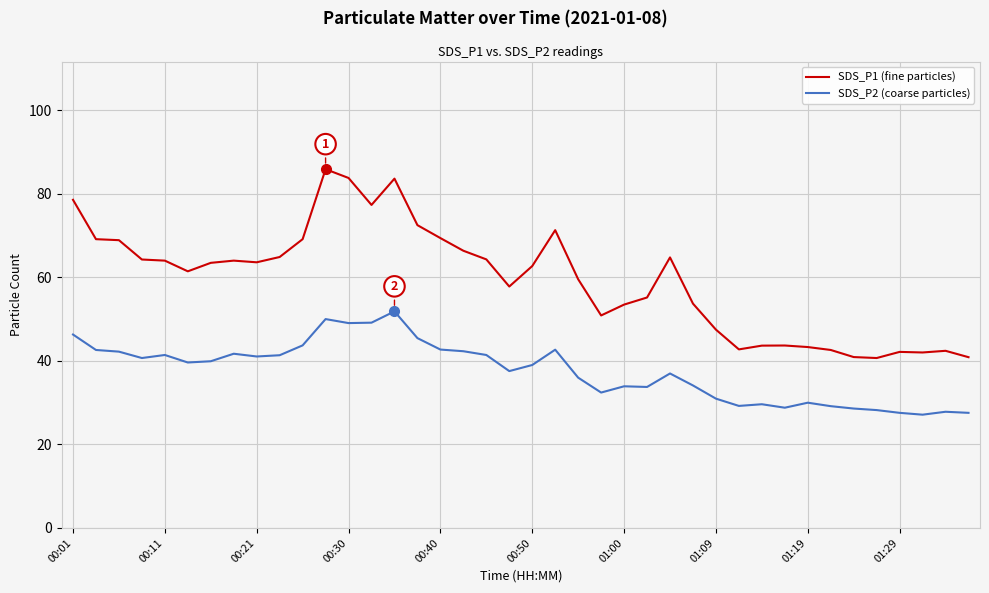

What is the difference between the second highest and second lowest values in the SDS_P1 (fine particles) series?

42.9